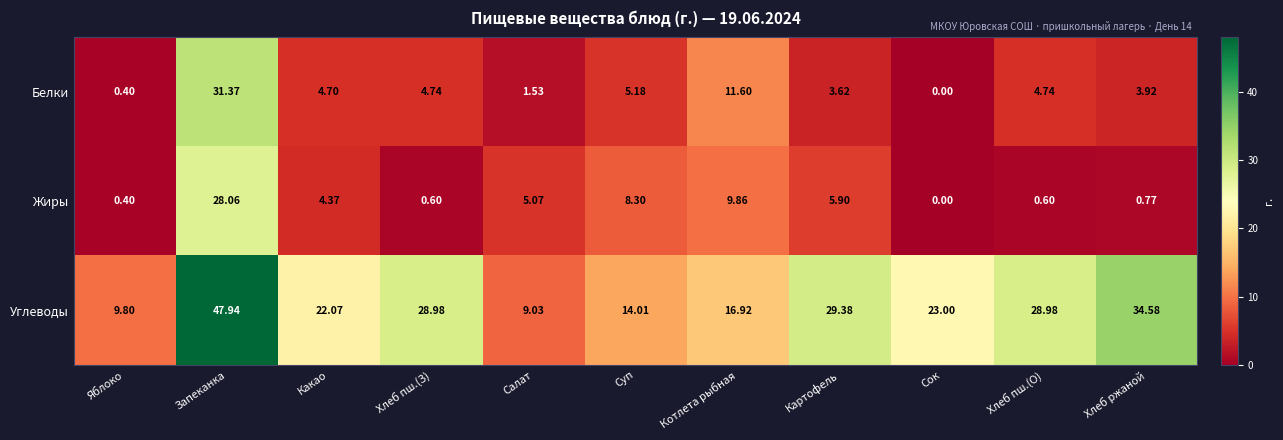

How many categories are shown in the chart?

11